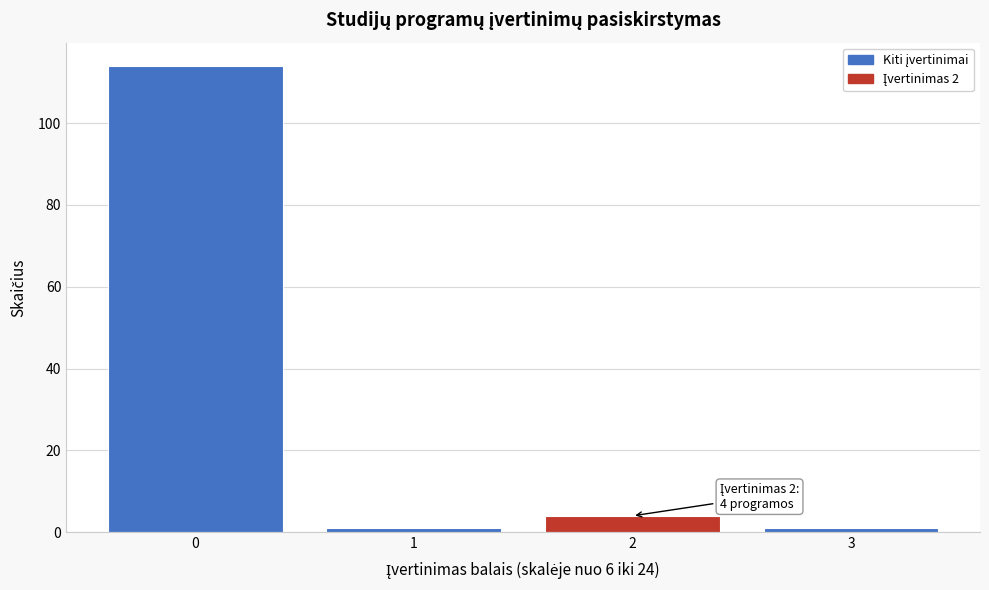

Reading left to right, extract all data points from this chart.

114	1	4	1